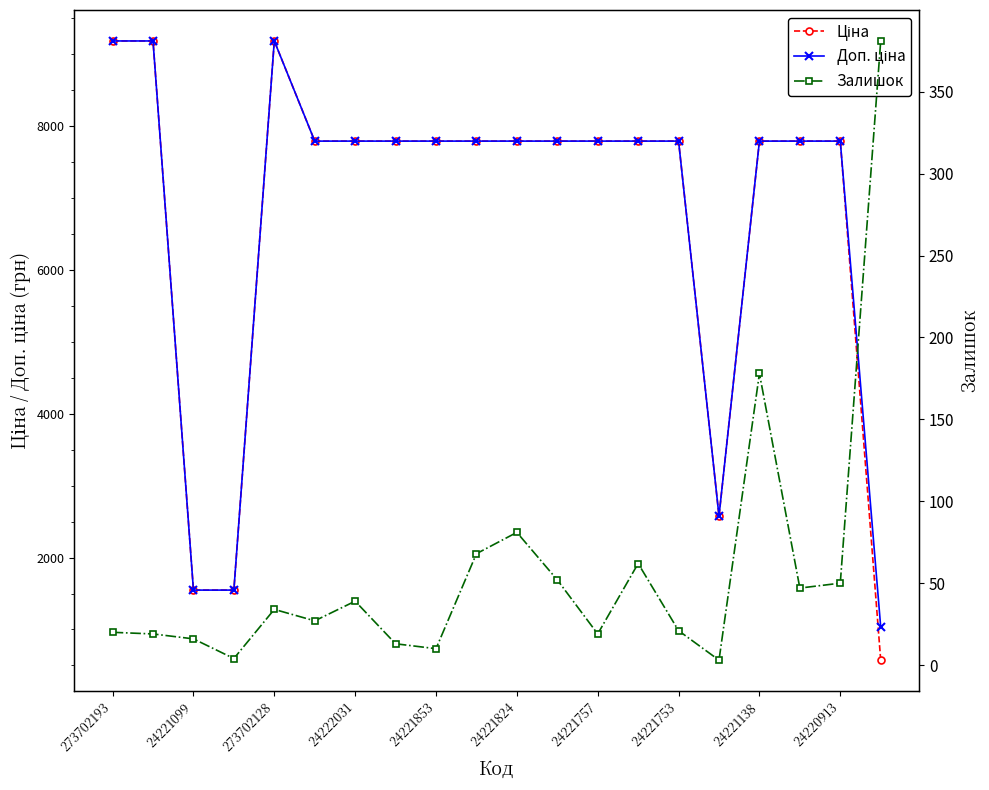

What is the maximum value for Ціна?

9185.9